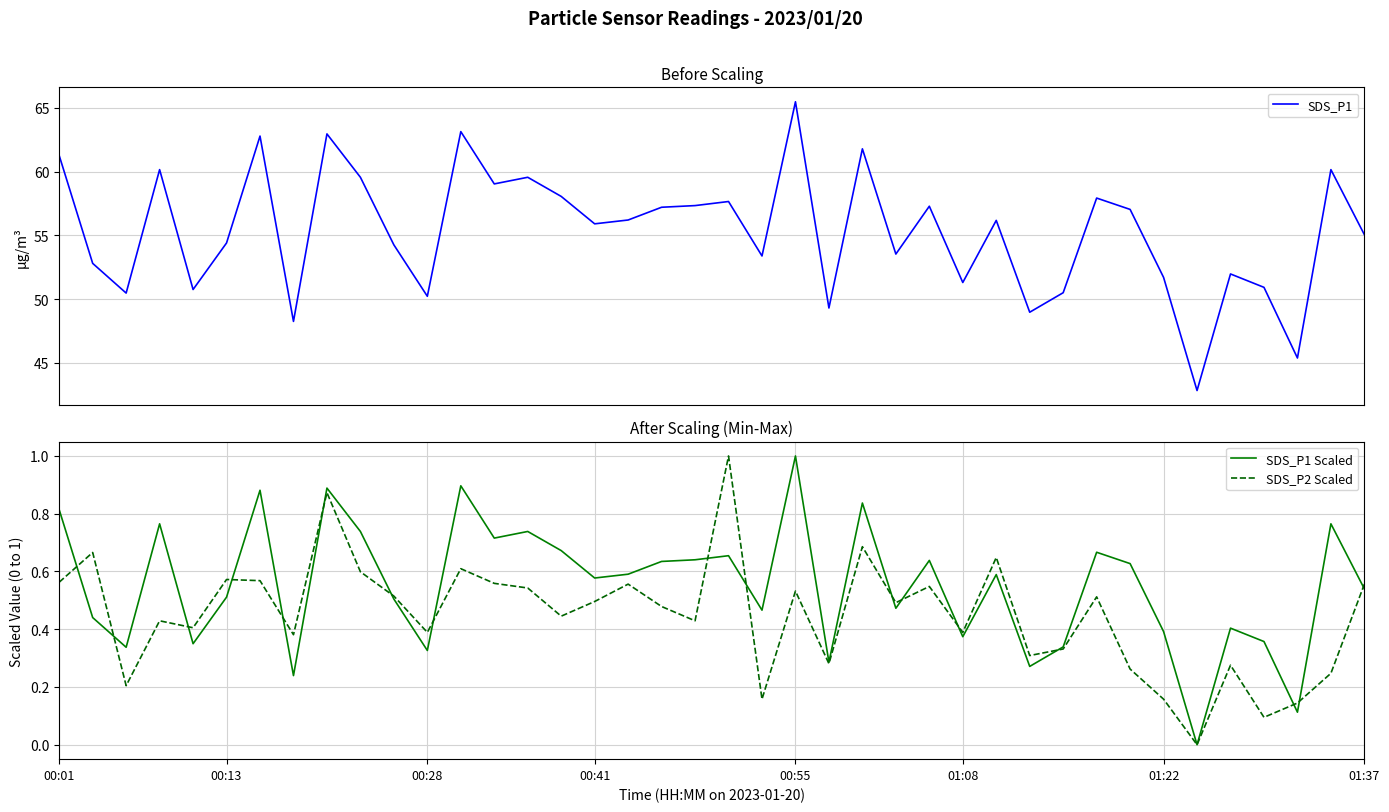

True or false: SDS_P1 Scaled and SDS_P1 cross at least once.

False